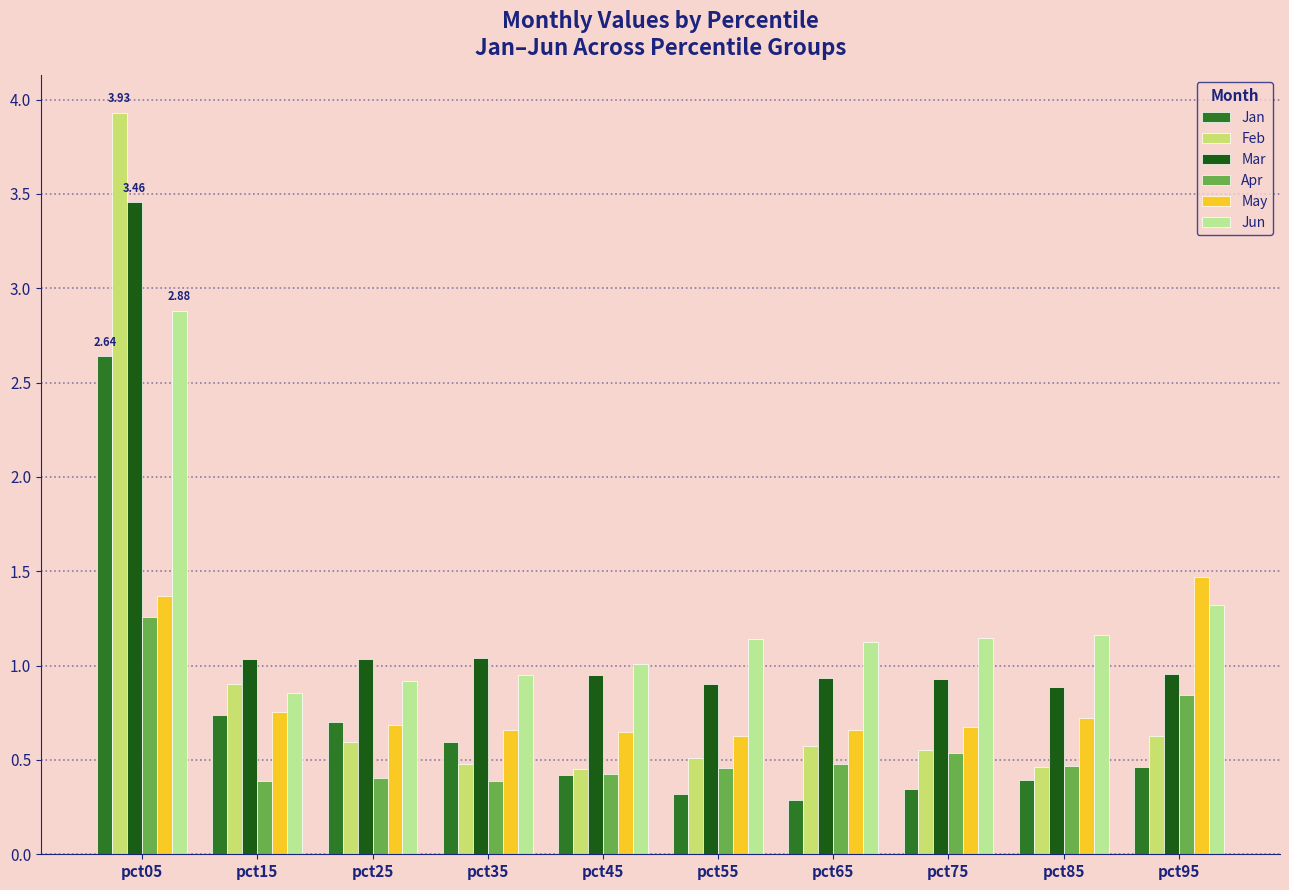

What is the smallest value displayed?

0.3